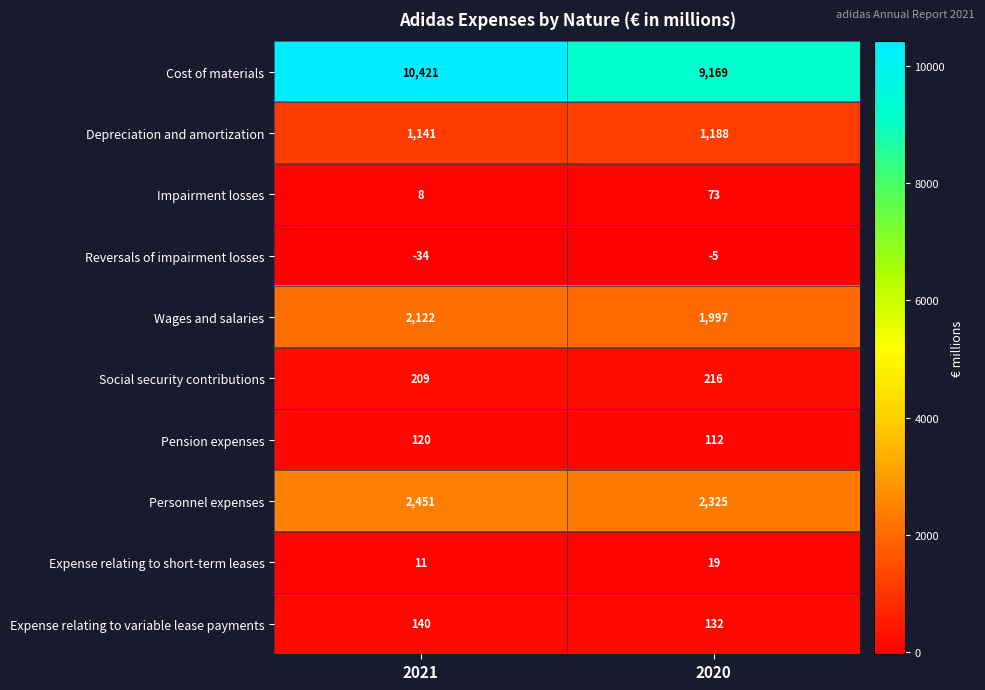

What is the total value across all series at 2021?

16589